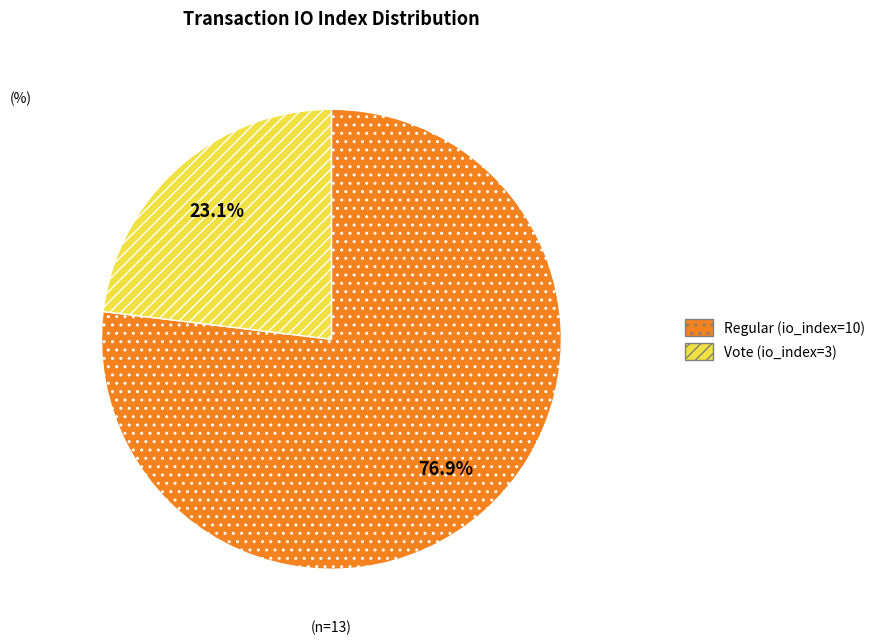

Approximately how many times larger is the value at Regular (io_index=10) compared to Vote (io_index=3)?

3.3